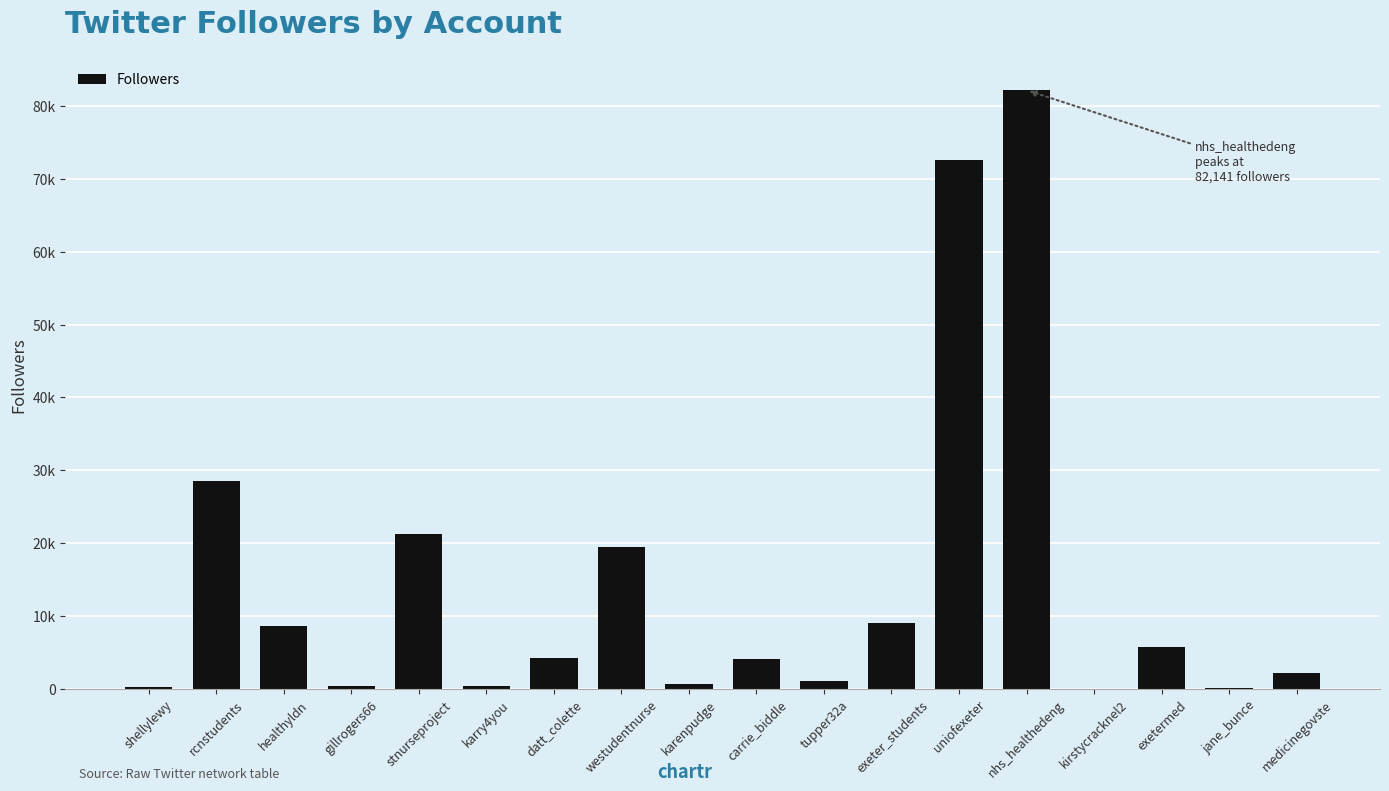

What is the label of the 7th bar from the right?

exeter_students